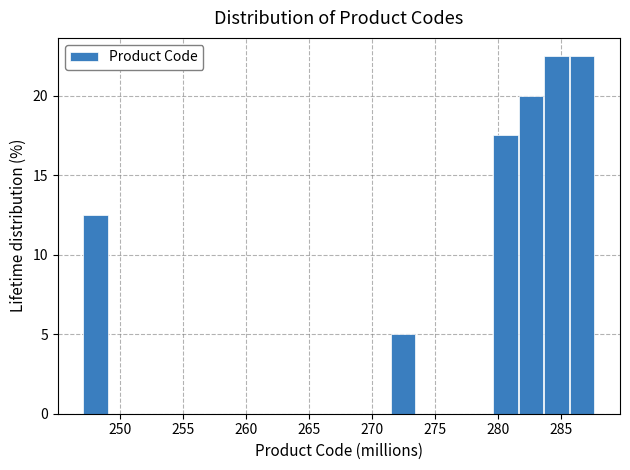

What is the height of the bar covering 281.5 to 283.5 on the x-axis? Neither the bar edges nor the heights are printed on the chart, so give them approximately, as read against the axes.

20.0